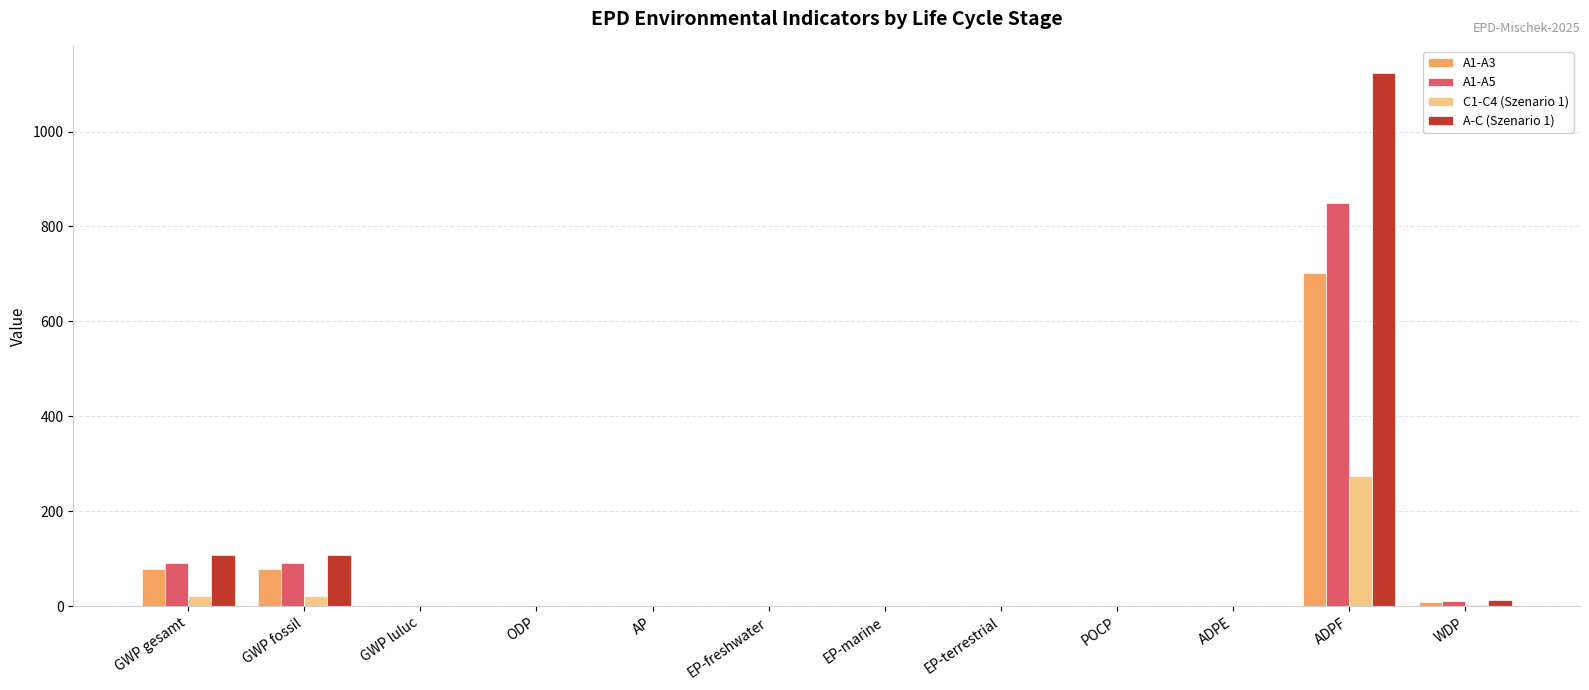

Are the bars horizontal?

No